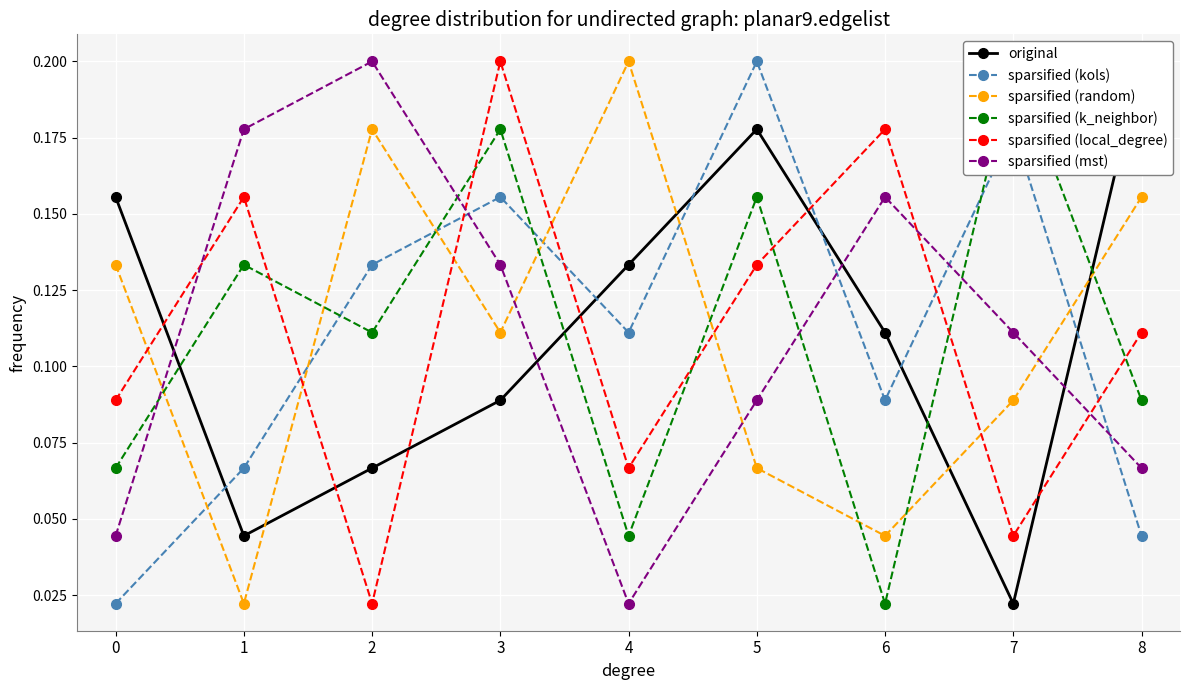

What is the sum of all original values?

1.0